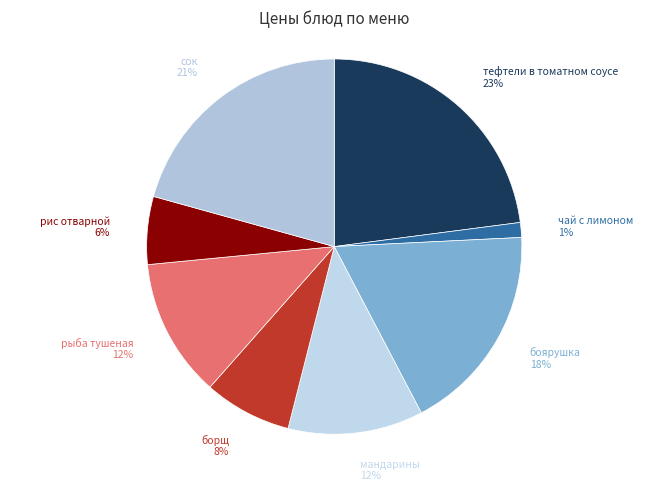

Combined, do боярушка and чай с лимоном account for over 50%?

No